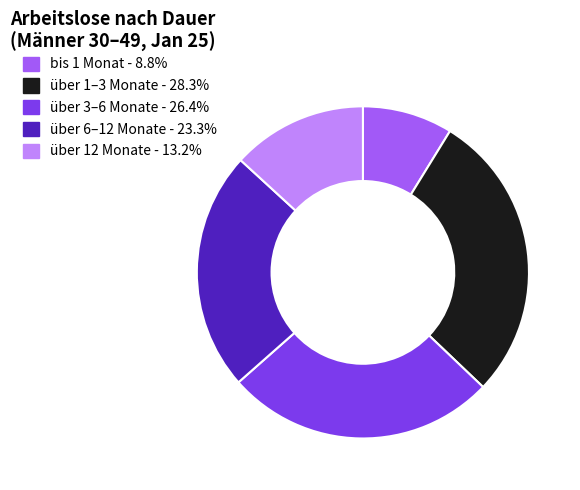

How many segments does this pie chart have?

5